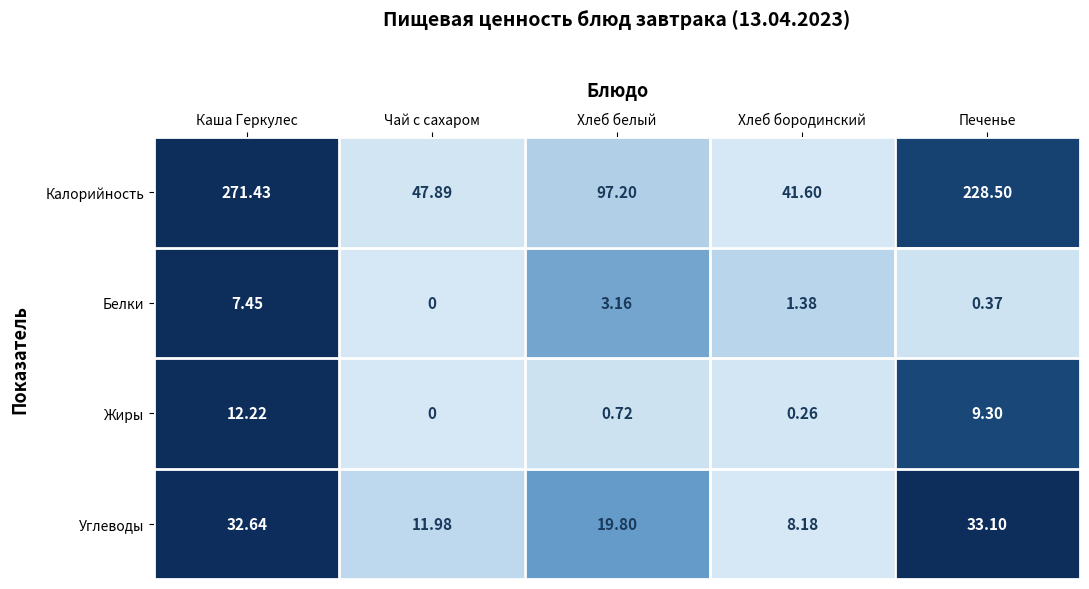

At which label does Белки first exceed 1?

Каша Геркулес